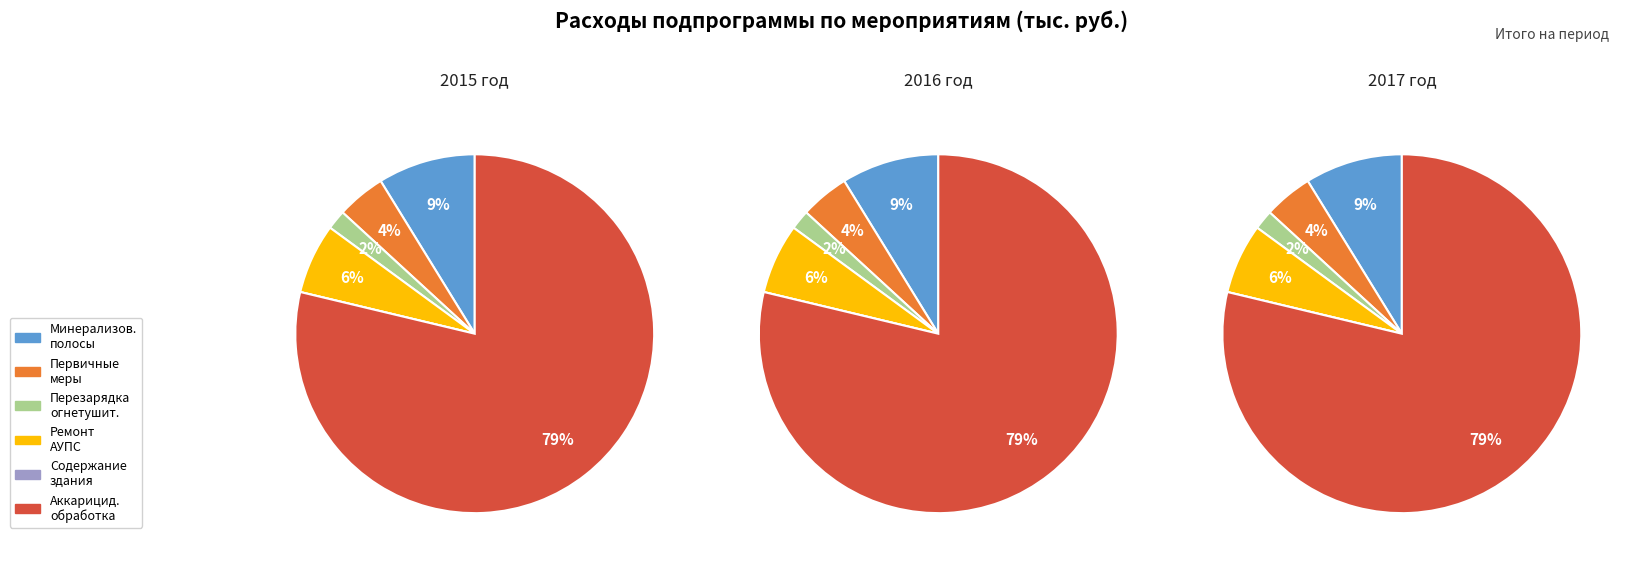

True or false: Ремонт и обслуживание АУПС accounts for 6% of the total.

True